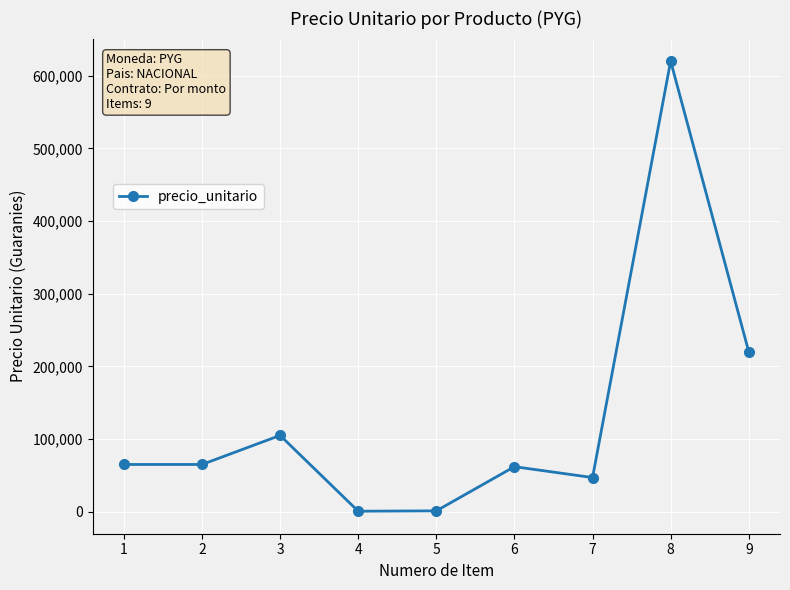

How many distinct data groups are displayed?

1